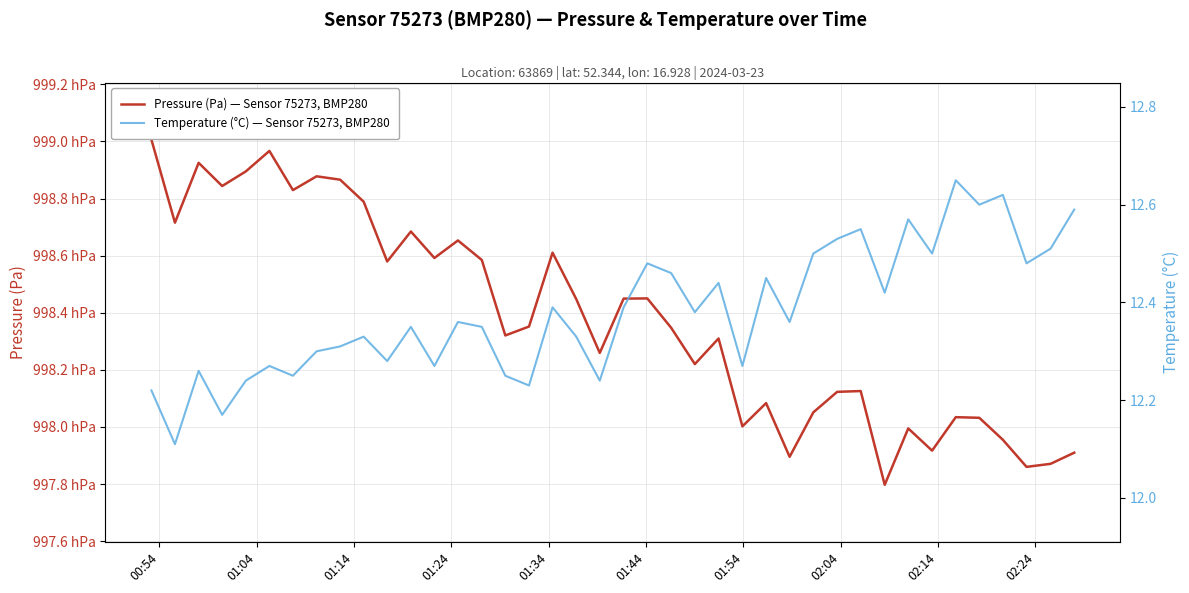

True or false: Pressure (Pa) — Sensor 75273, BMP280 has a value of 147426.0 at 14.

False